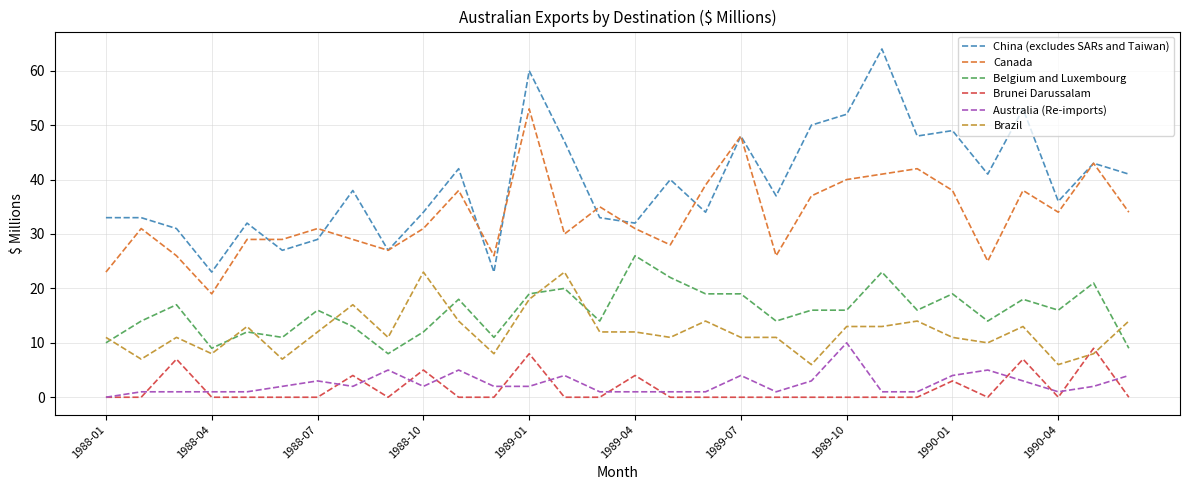

Rank the series by their maximum value, from lowest to highest.

Brunei Darussalam, Australia (Re-imports), Brazil, Belgium and Luxembourg, Canada, China (excludes SARs and Taiwan)